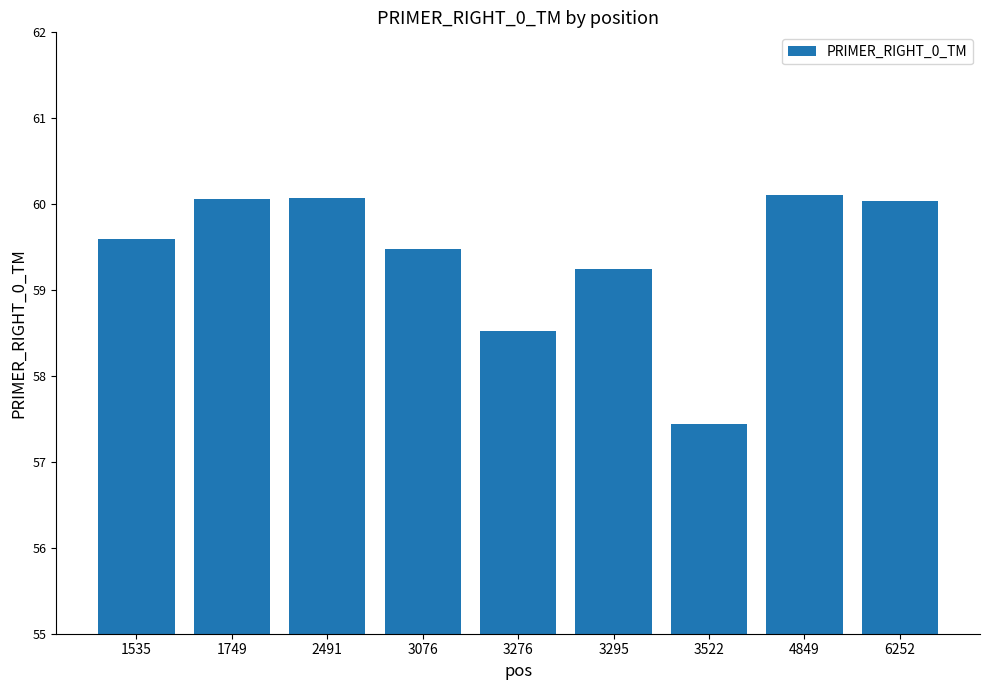

What is the difference between the values at 1535 and 3276?

1.1